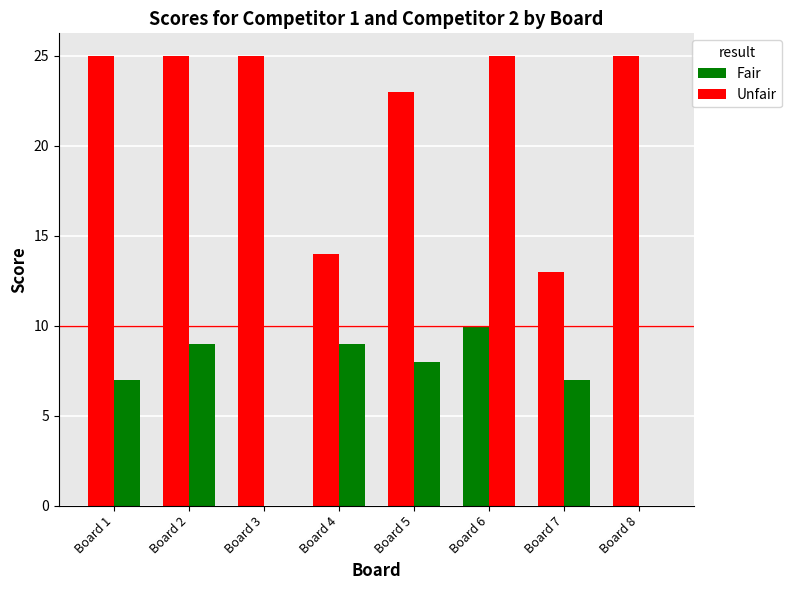

The value of Score 1 at Board 6 is 10. True or false?

True